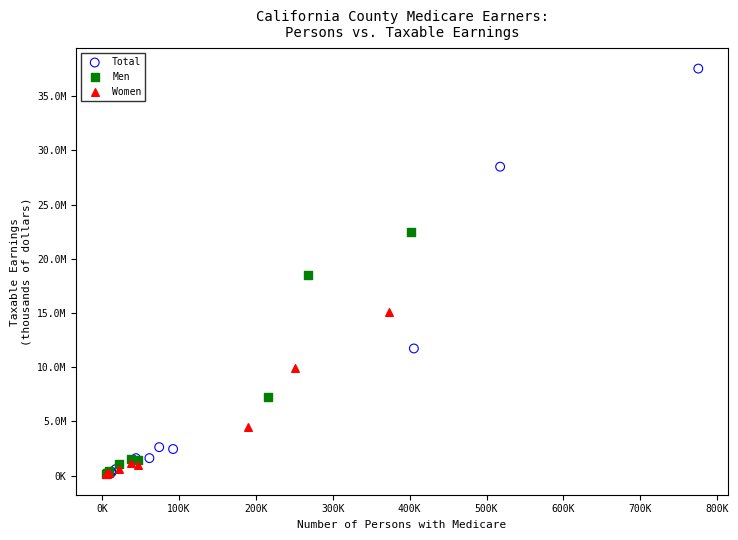

Which series has the largest Y range (max minus min)?

Total